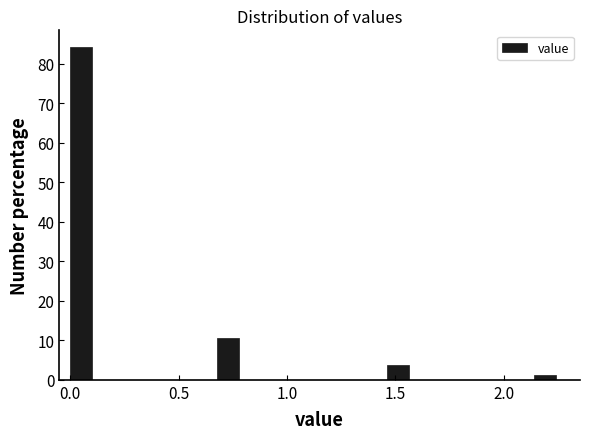

Around what value on the x-axis is the tallest bar? Give the approximate position of its centre, as read against the axis.

0.05